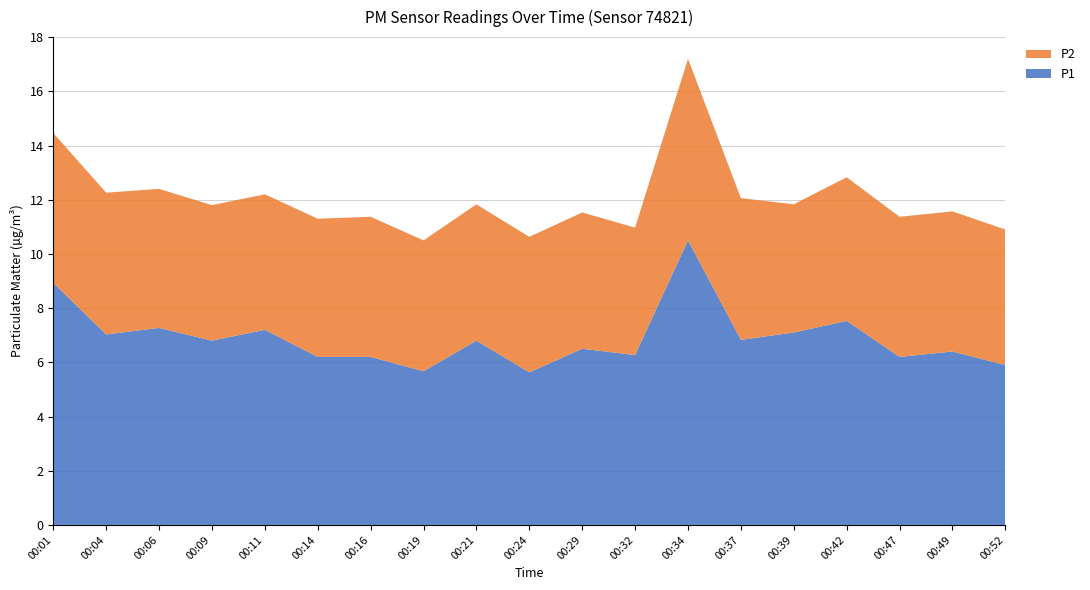

Reading left to right, list all the values displayed in this chart.

P1: 8.9	7.0	7.3	6.8	7.2	6.2	6.2	5.7	6.8	5.6	6.5	6.3	10.5	6.8	7.1	7.5	6.2	6.4	5.9
P2: 5.5	5.2	5.1	5.0	5.0	5.1	5.2	4.8	5.0	5.0	5.0	4.7	6.7	5.2	4.7	5.3	5.2	5.2	5.0